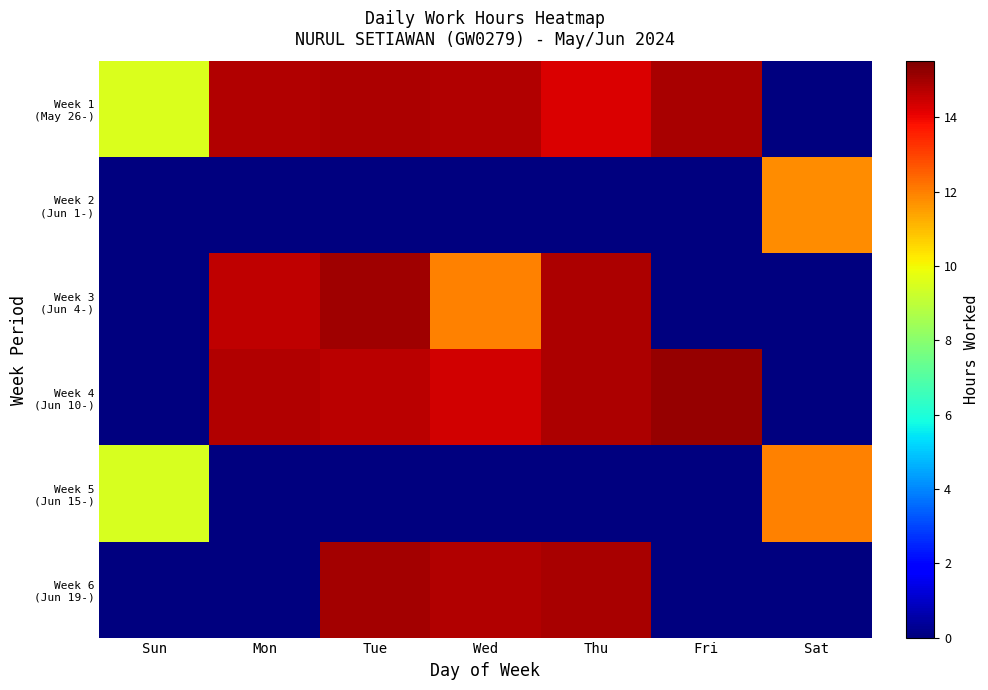

At how many categories does at least one series exceed 5?

7